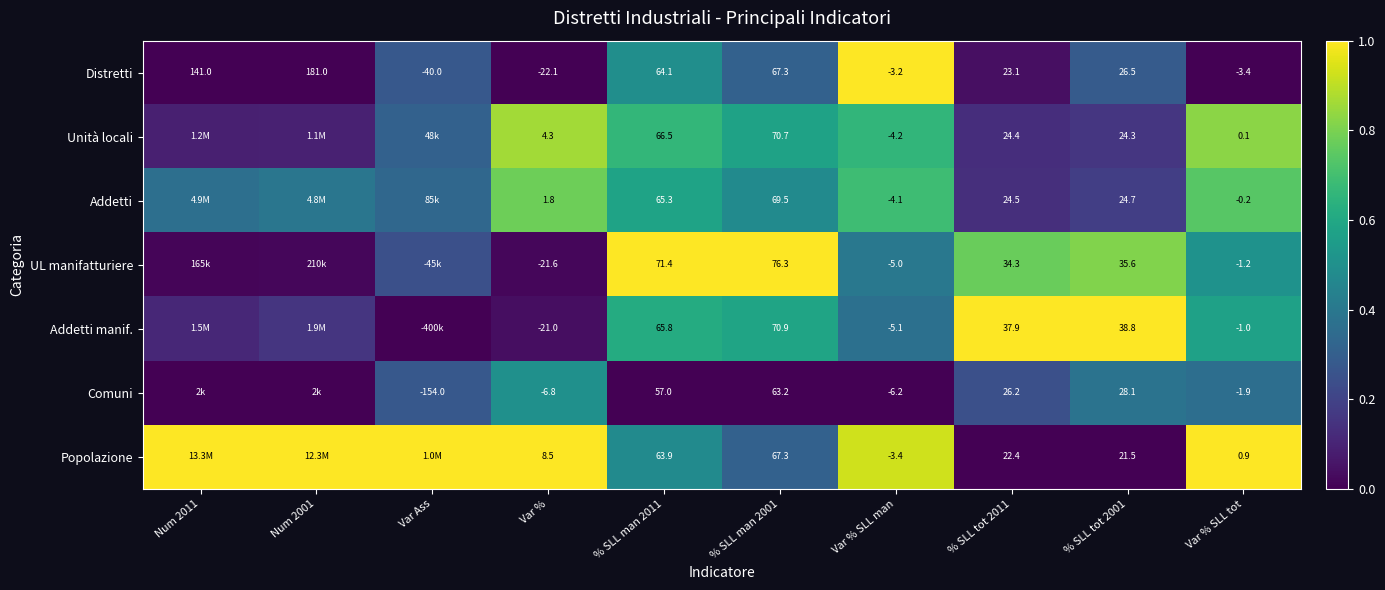

What is the total value across all series at Var % SLL man?

-31.2